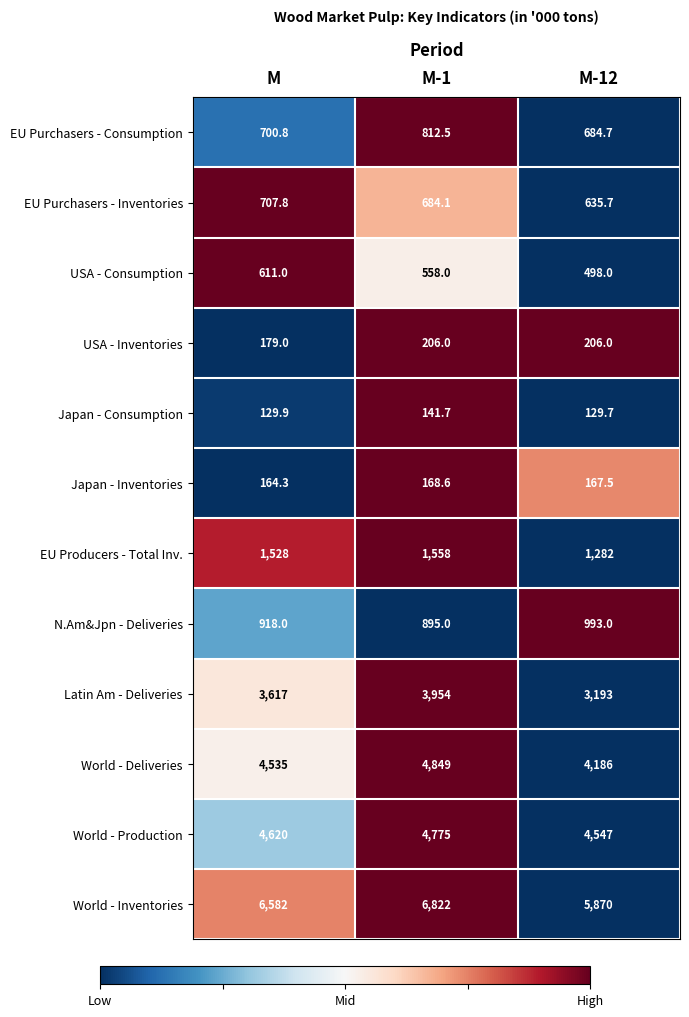

What is the greatest value displayed?

6822.0